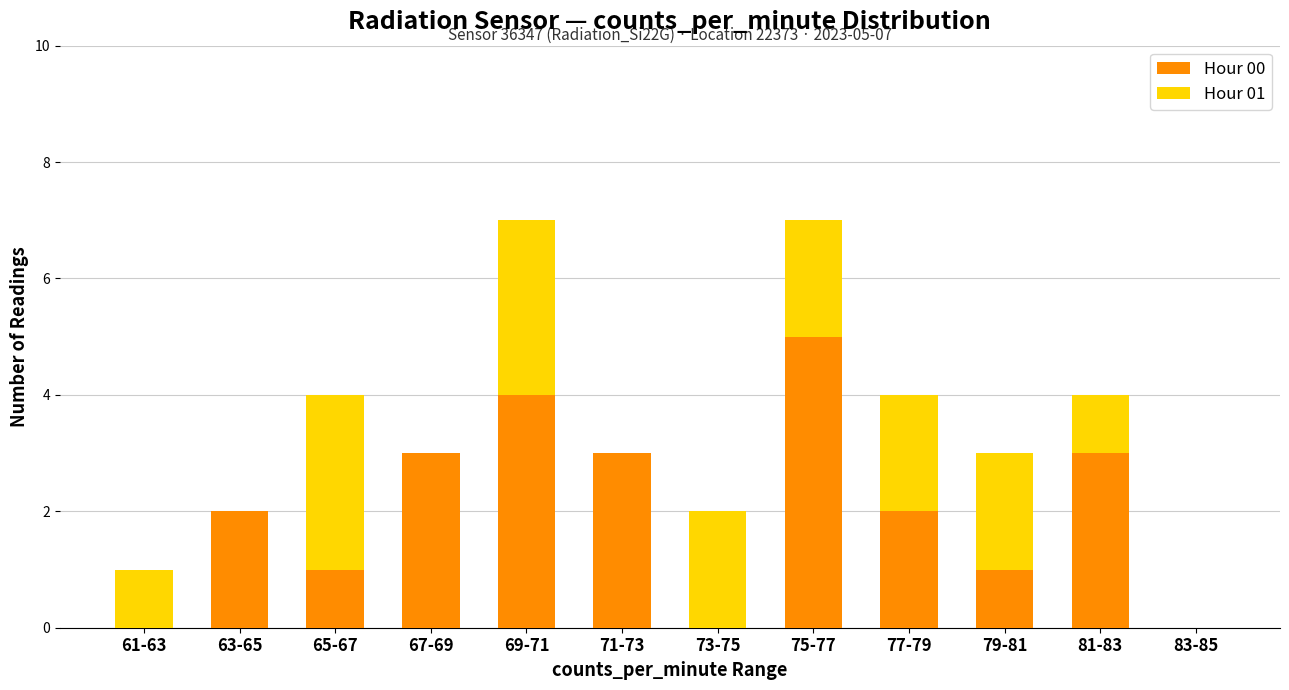

What is the total value across all series at 75-77?

7